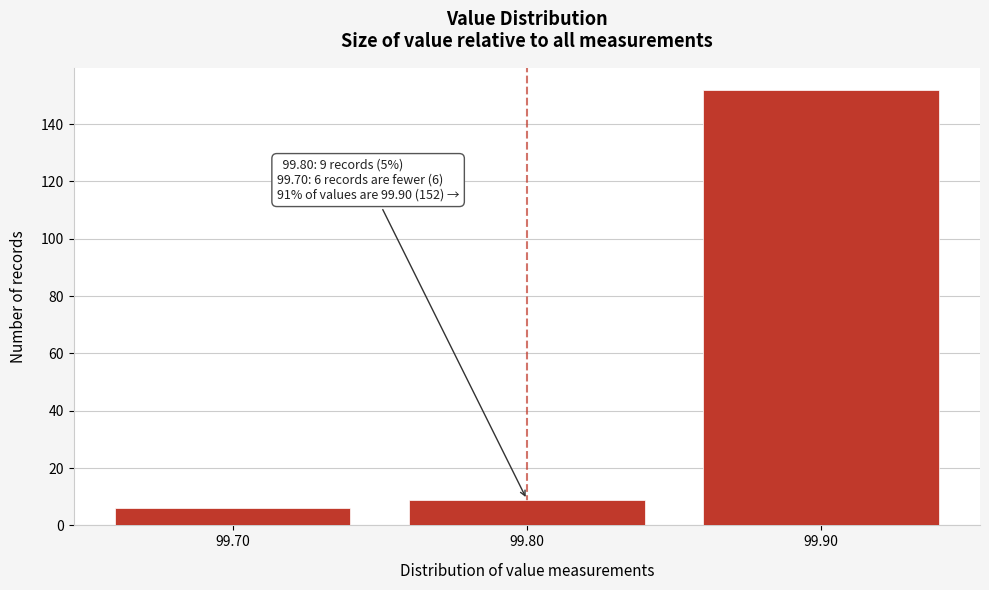

Reading right to left, extract all data points from this chart.

152	9	6